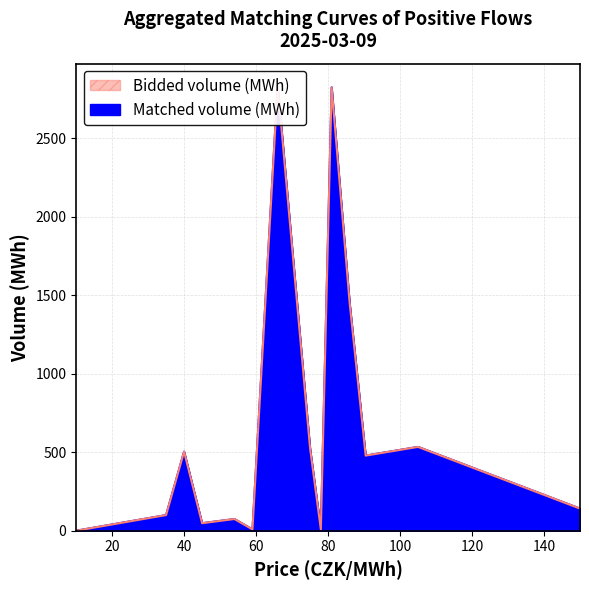

What is the sum of all Bidded volume (MWh) values?

9537.5